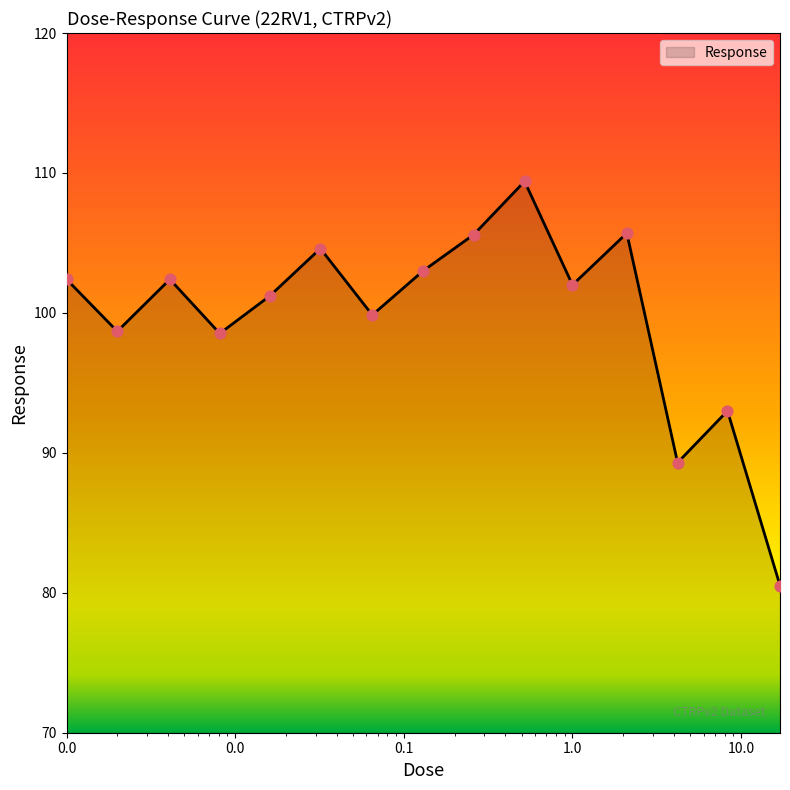

What is the maximum value shown in the chart?

109.4